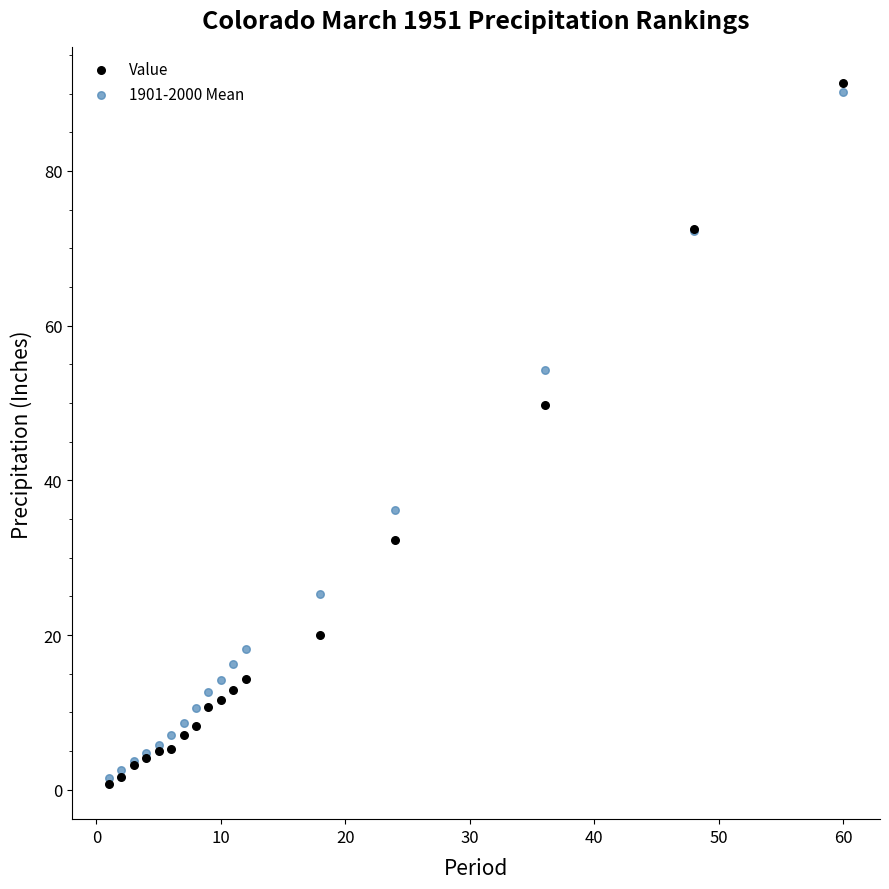

In the Value series, what Y value is closest to 46?

49.7